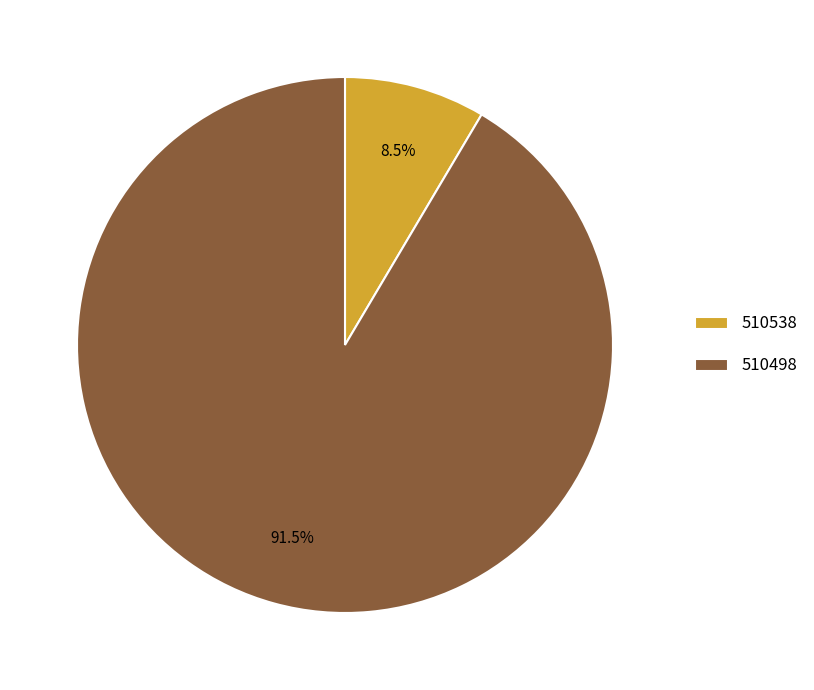

Which has a higher value, 510538 or 510498?

510498